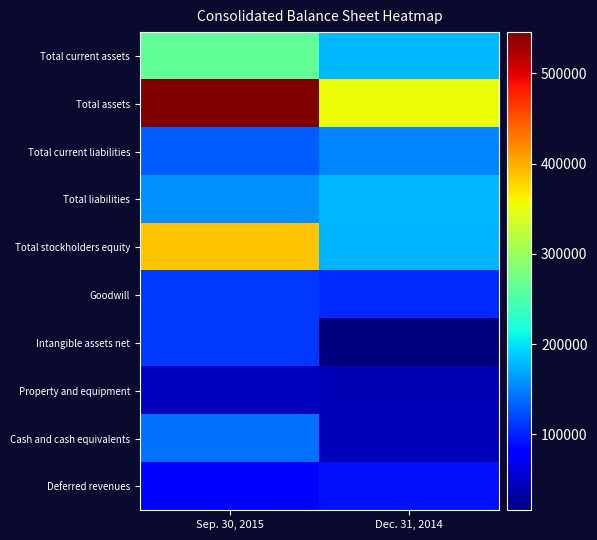

How many distinct data groups are displayed?

10